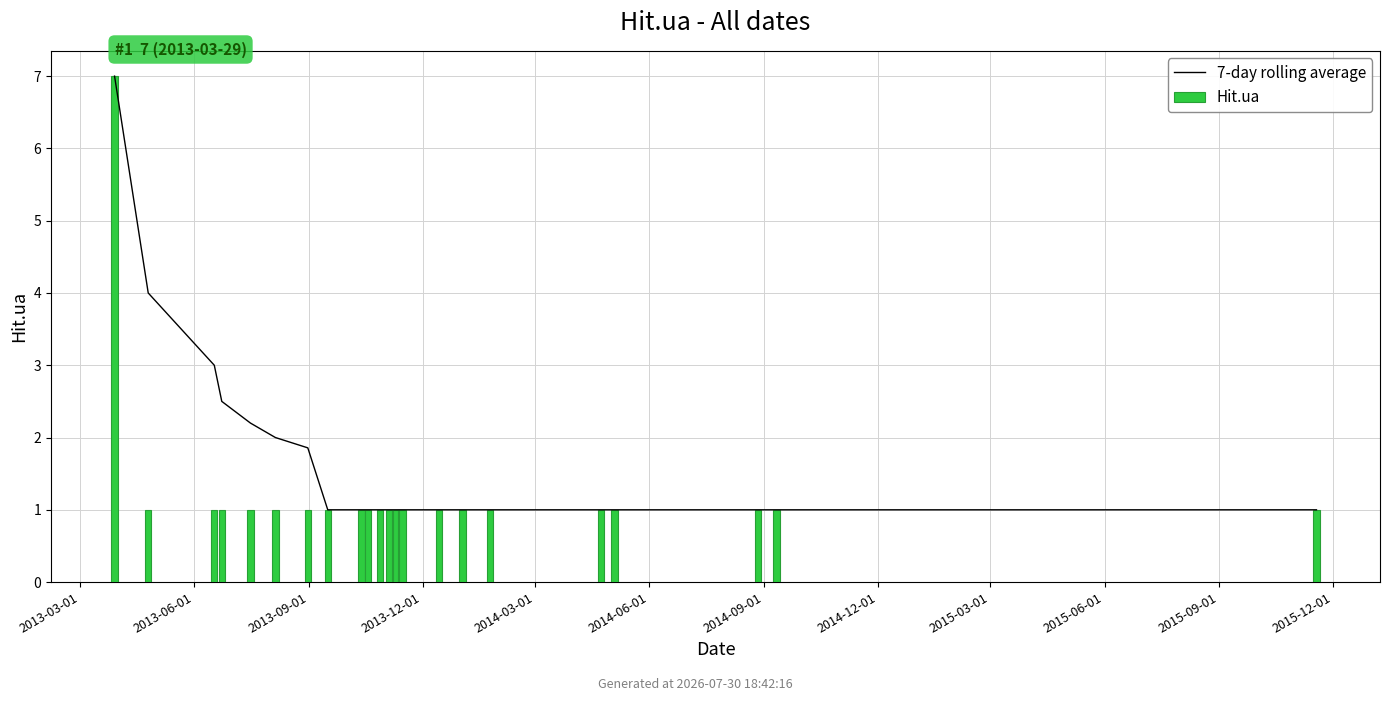

Are the bars grouped side by side (vs. stacked)?

Yes